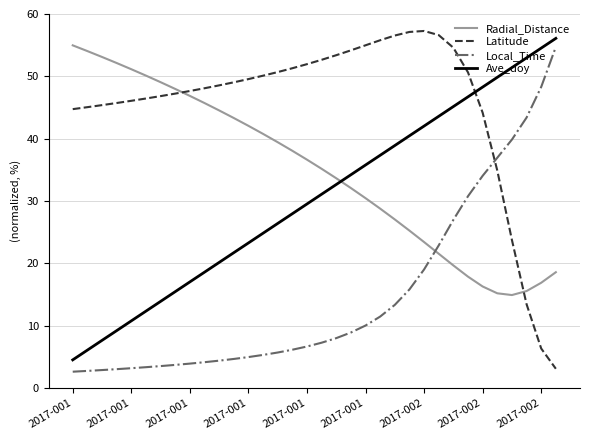

True or false: Ave_doy and Local_Time cross at least once.

False